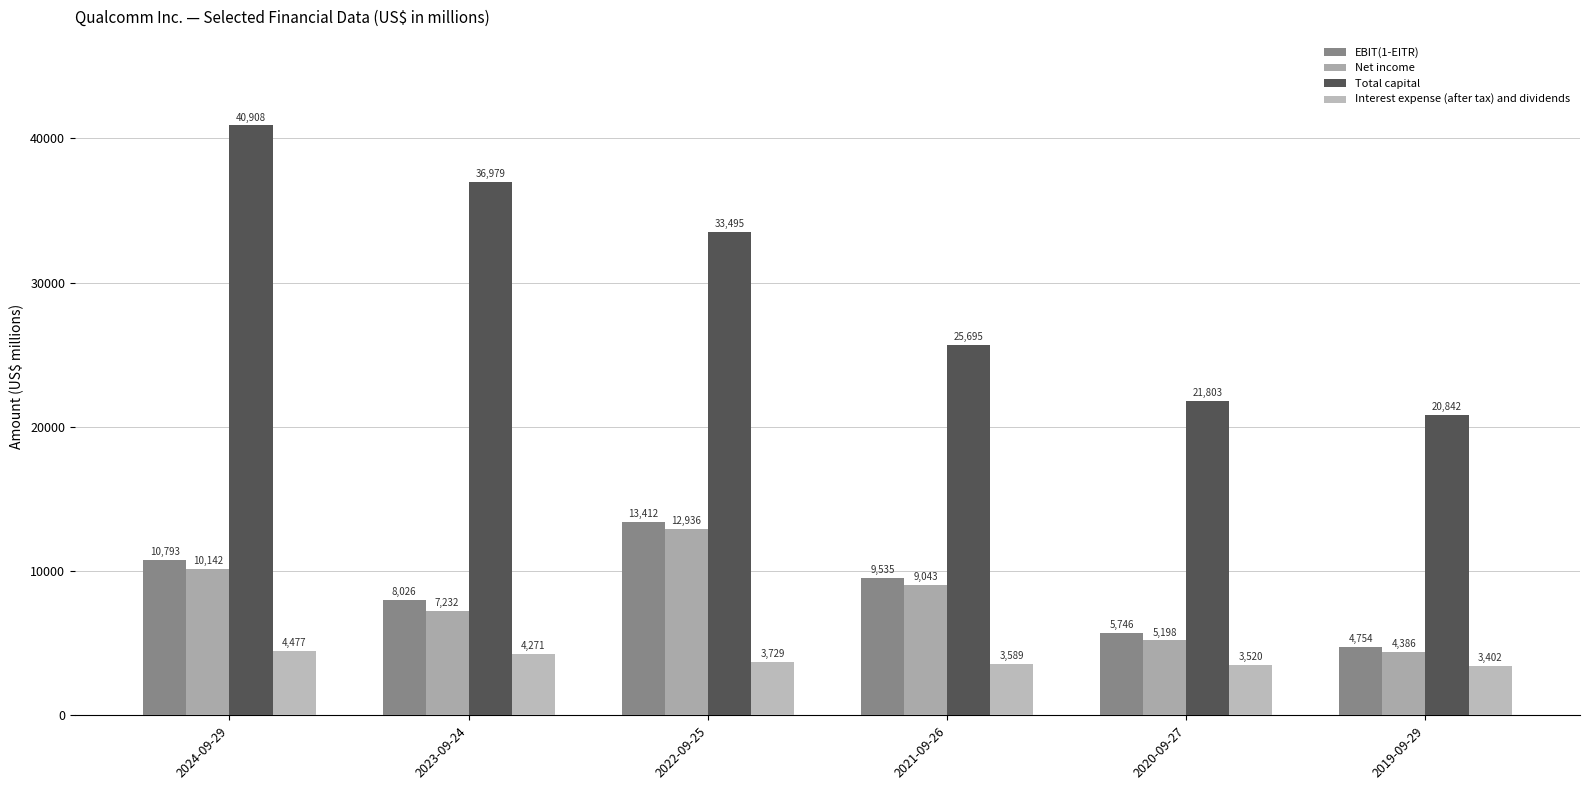

How many distinct data groups are displayed?

4